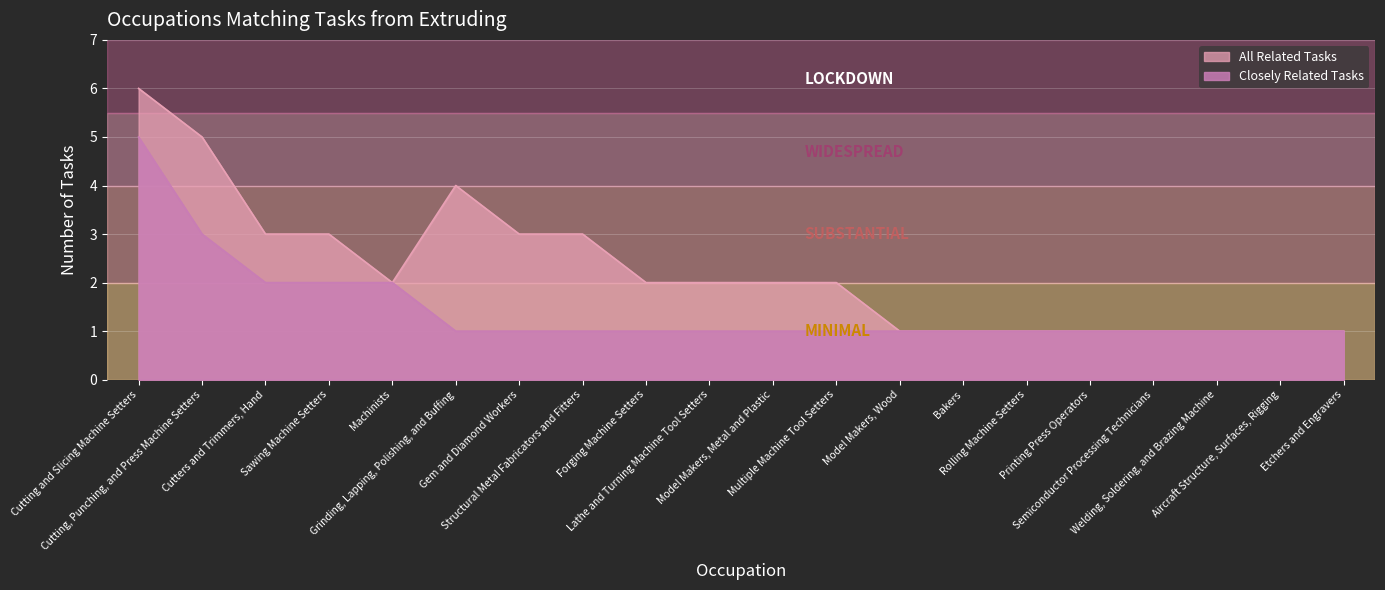

List the series in order of their peak value, lowest first.

Closely Related Tasks, All Related Tasks